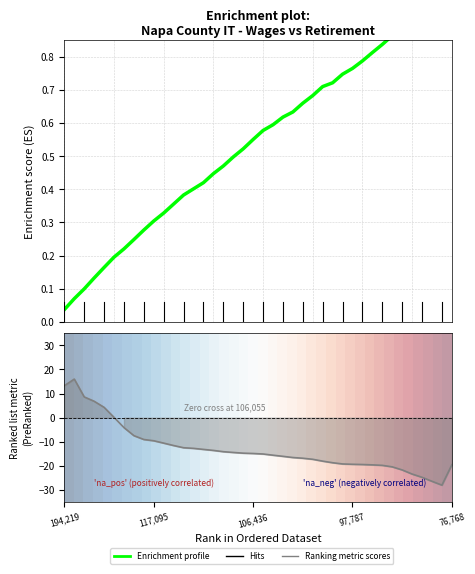

What is the difference between the maximum and second lowest values in the Ranking metric scores series?

42.3